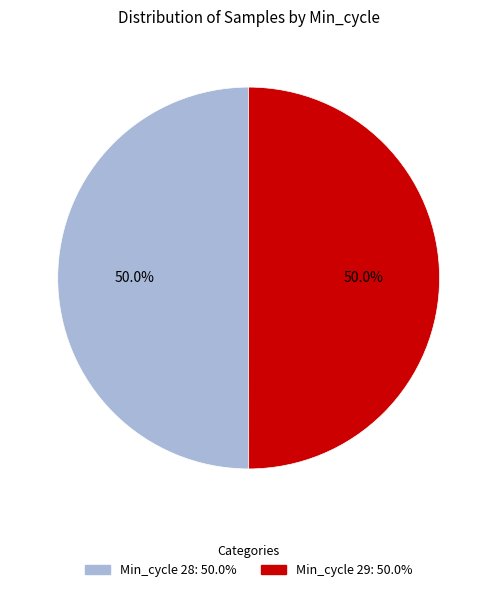

How many slices are in this pie chart?

2